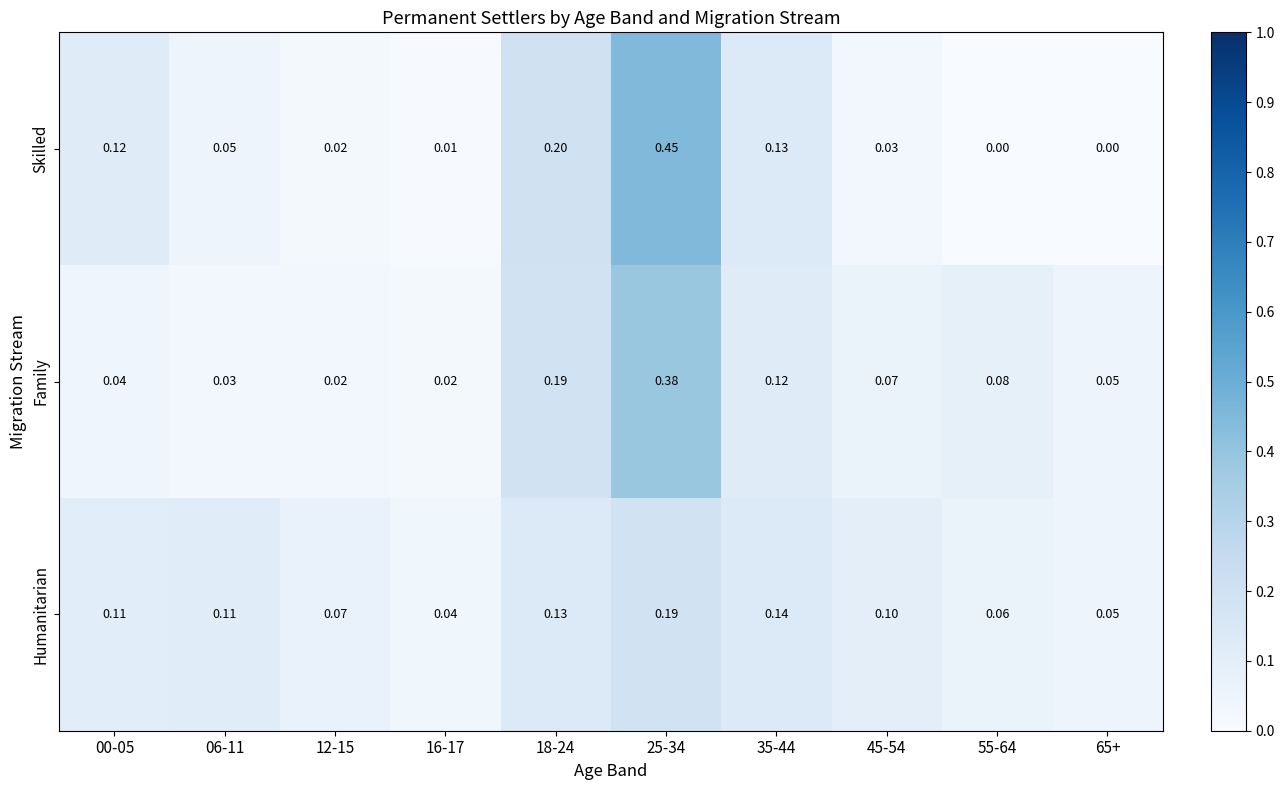

Is the value of Skilled at 65+ greater than the value of Family at 35-44?

No